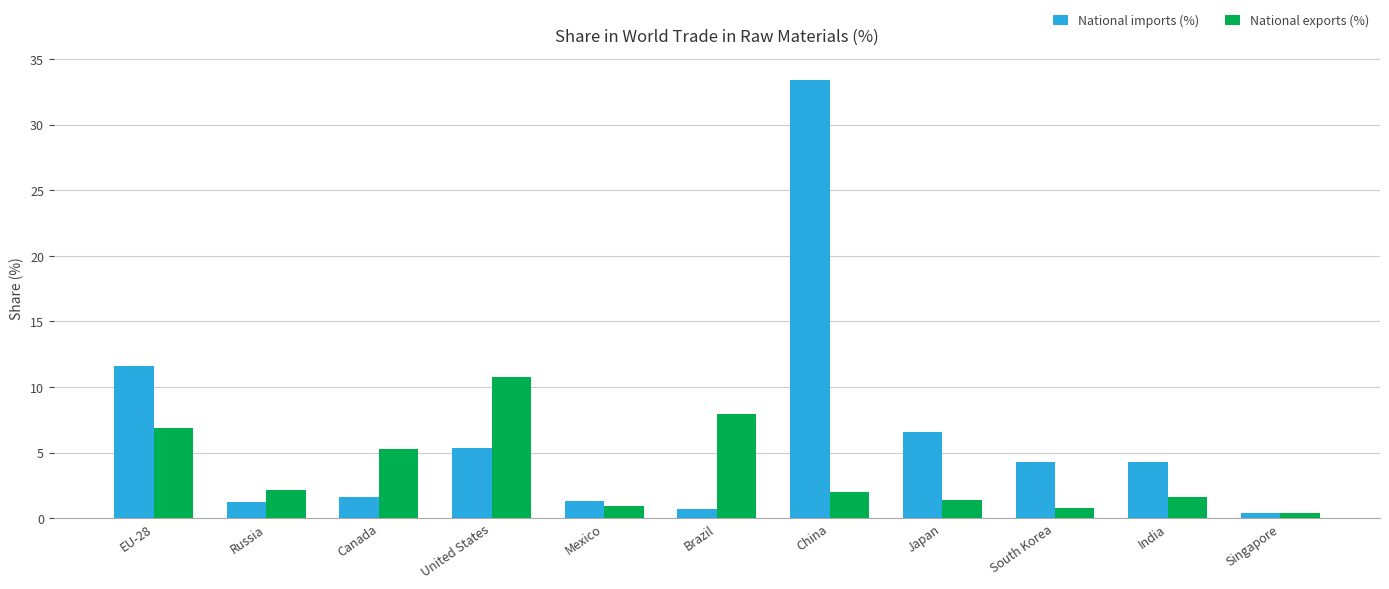

What is the difference between the National exports (%) values at United States and Russia?

8.6